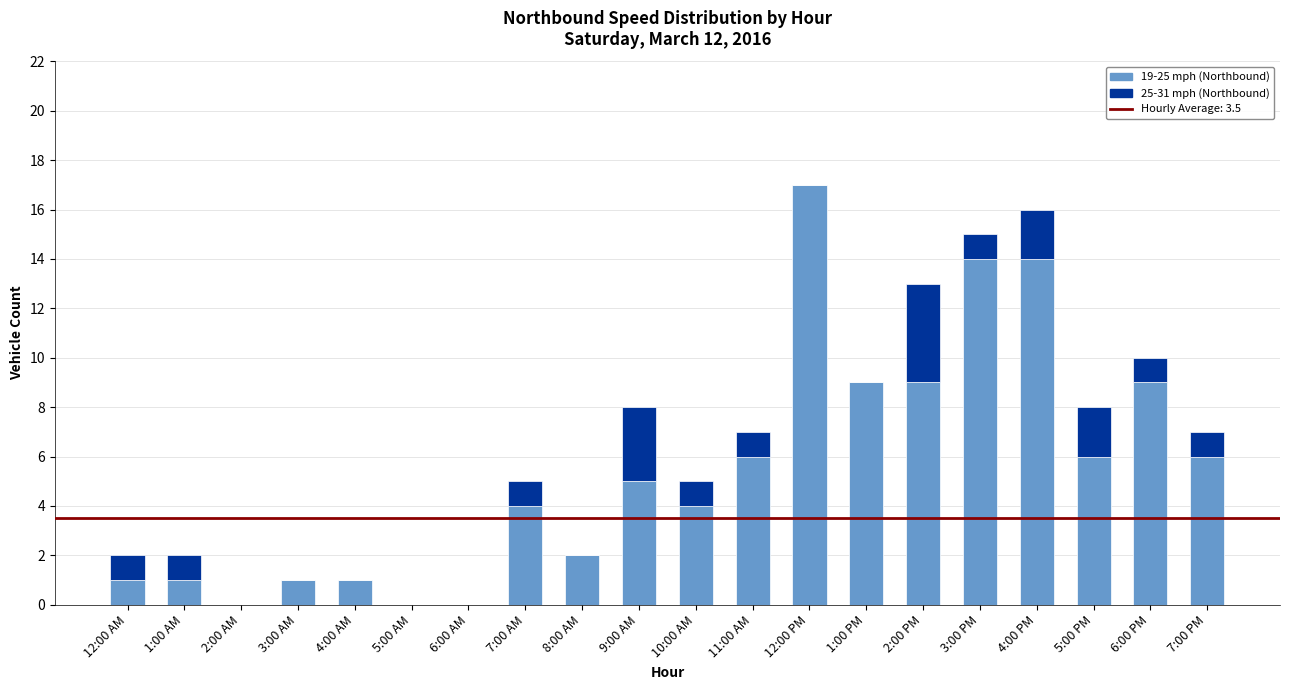

At which category is the sum across all series the highest?

12:00 PM